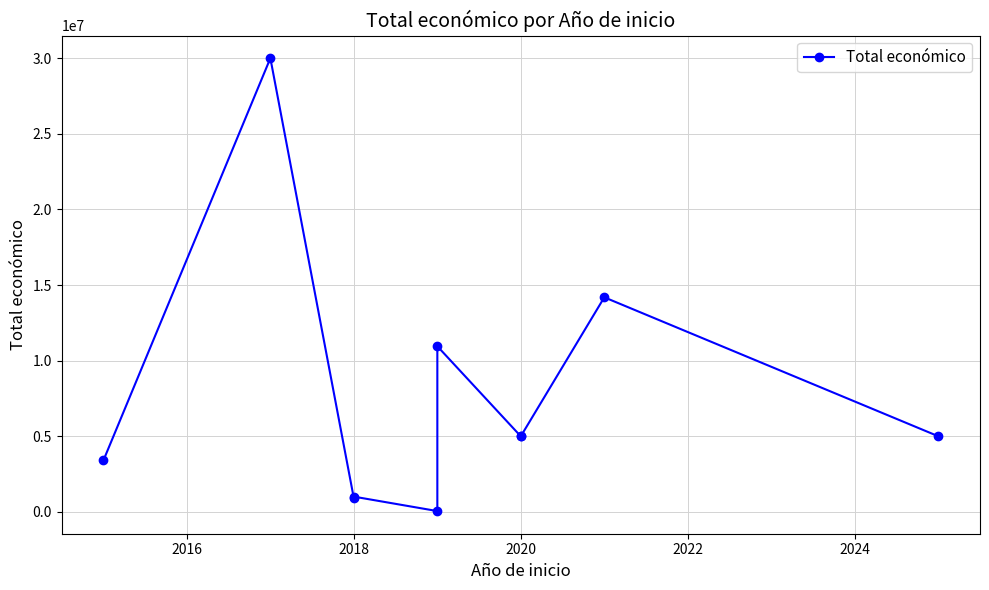

How many data points are above 4999137?

4